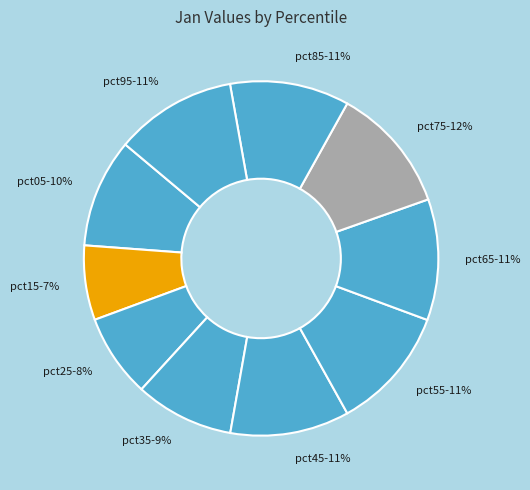

To the nearest percent, what percentage of the pie is pct05?

10%